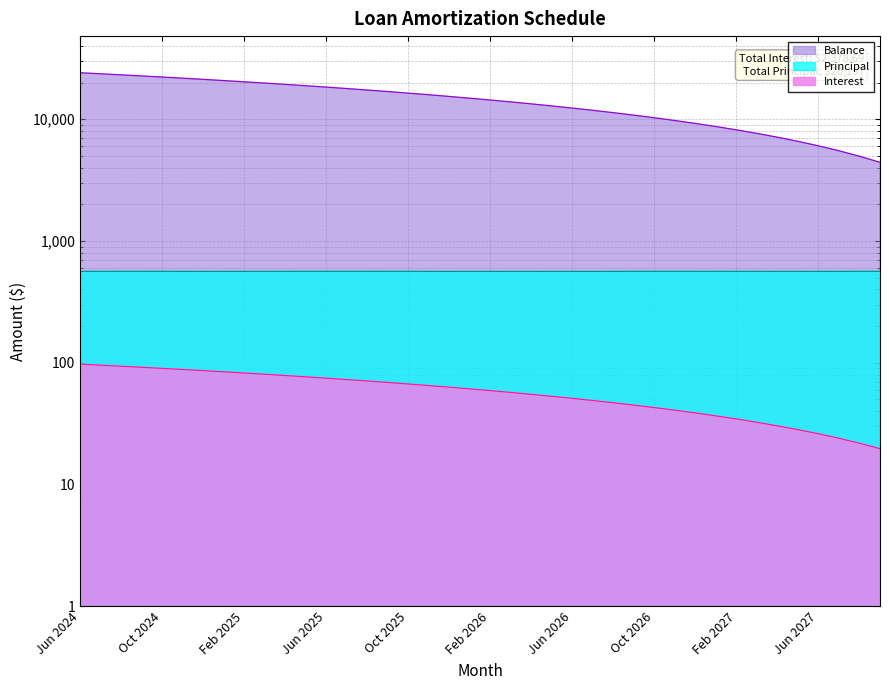

What is the label of the 20th point from the right?

Feb 2026